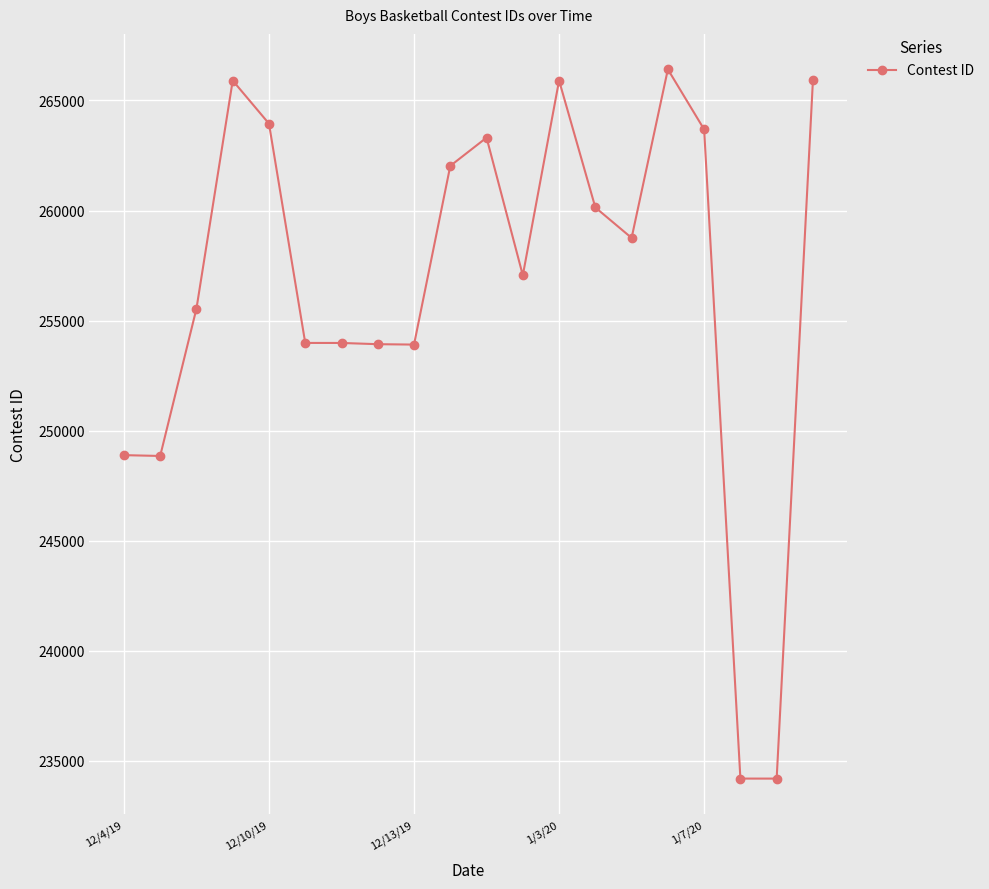

What is the minimum value shown in the chart?

234185